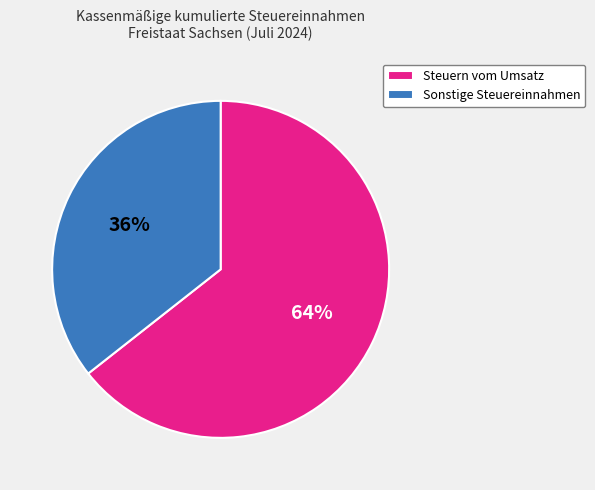

Count the number of slices in the pie.

2